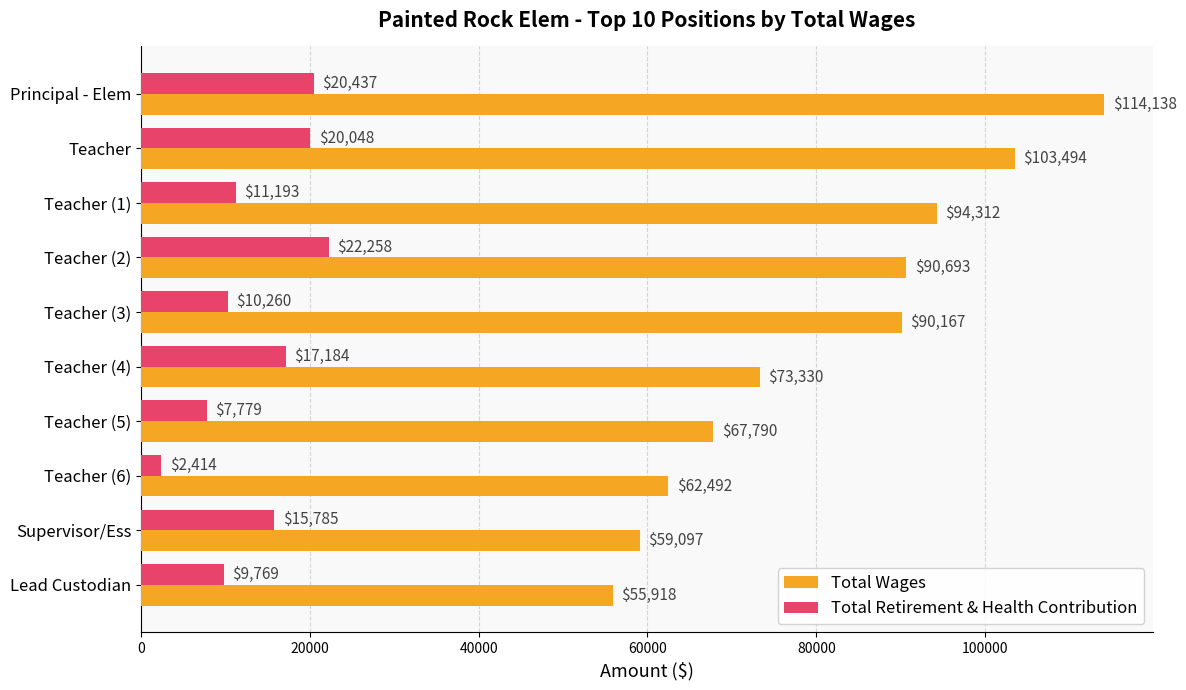

Which category has the lowest value in the Total Wages series?

Lead Custodian